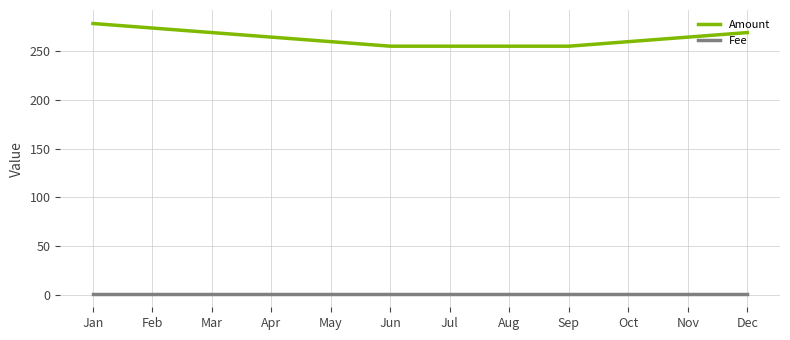

What is the maximum value for Amount?

278.3